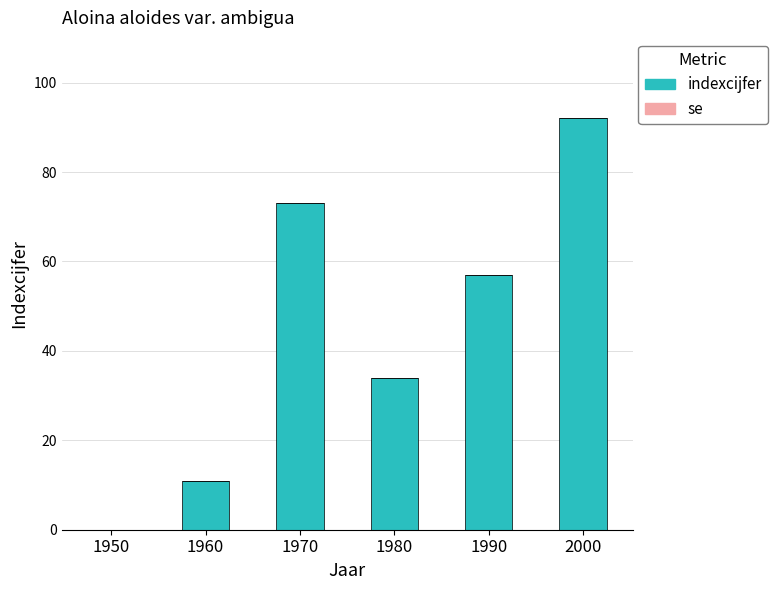

What is the sum of the values at 1980 and 1960?

45